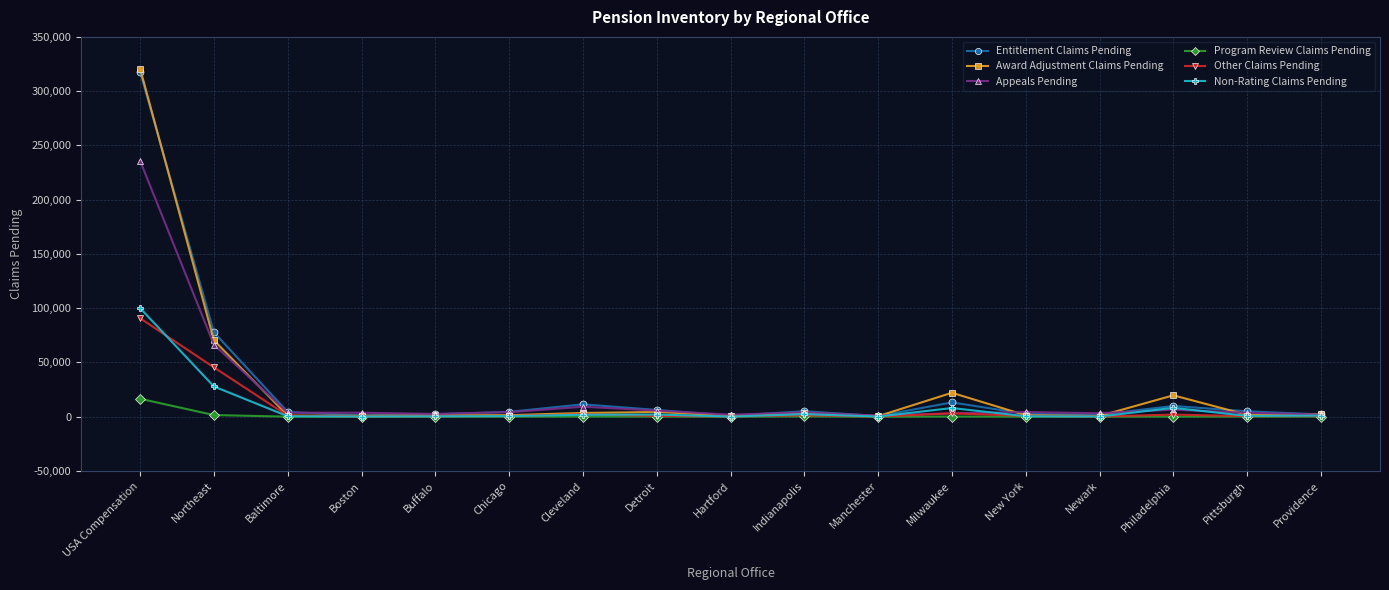

True or false: Entitlement Claims Pending has a value of 9912 at Philadelphia.

True